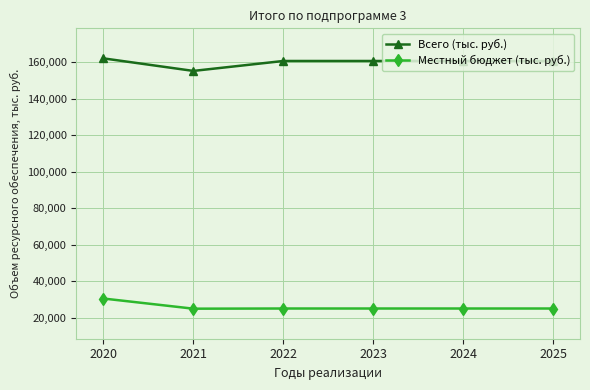

How many distinct data groups are displayed?

2